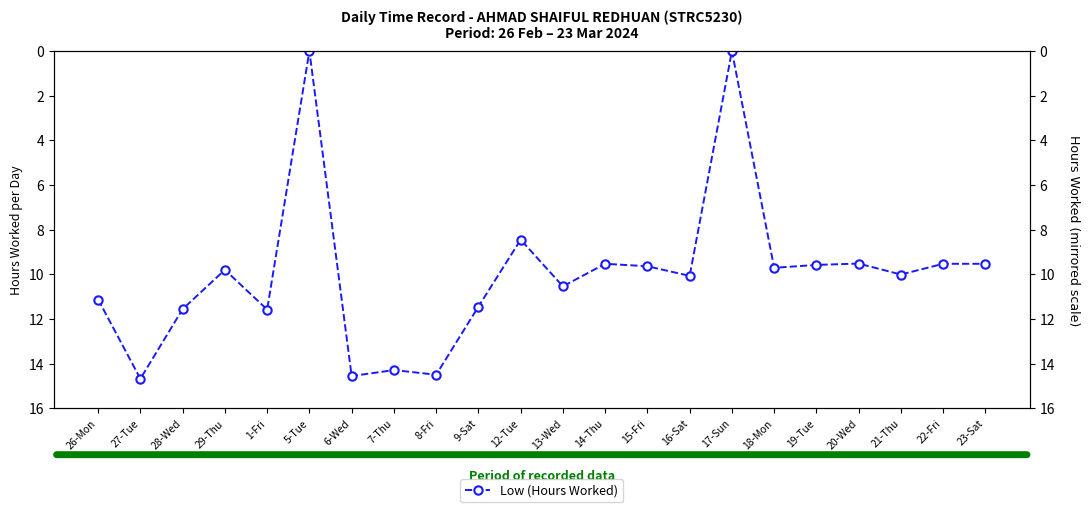

At which category does the data reach its first local peak?

27-Tue